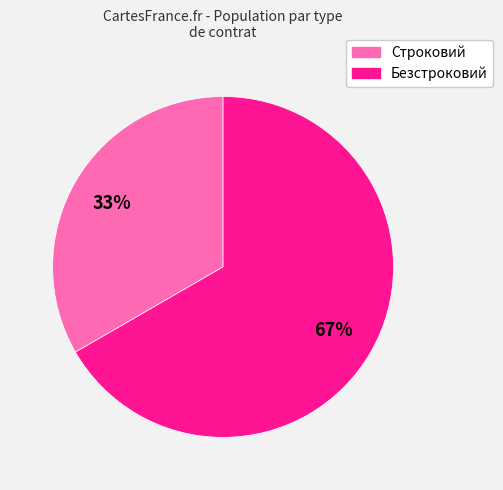

Which has a higher value, Безстроковий or Строковий?

Безстроковий